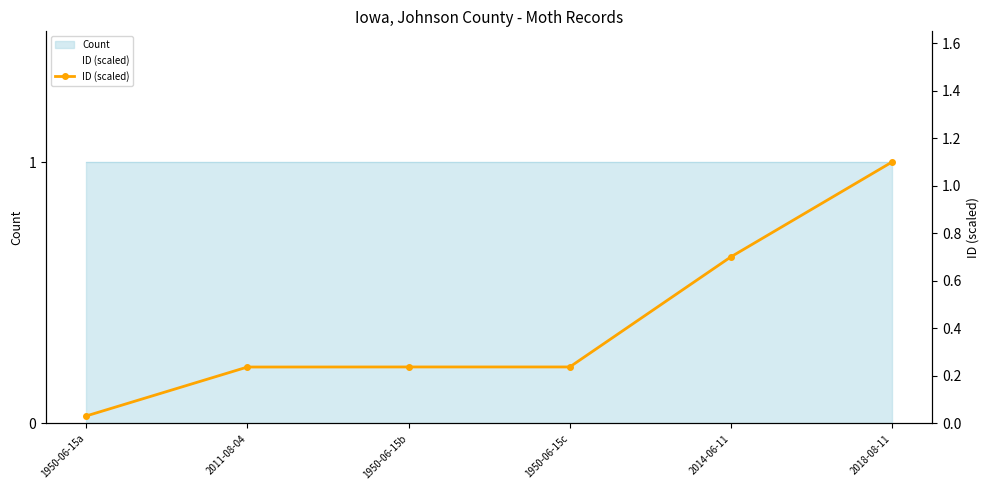

At which category does the chart reach its peak across all series?

2018-08-11